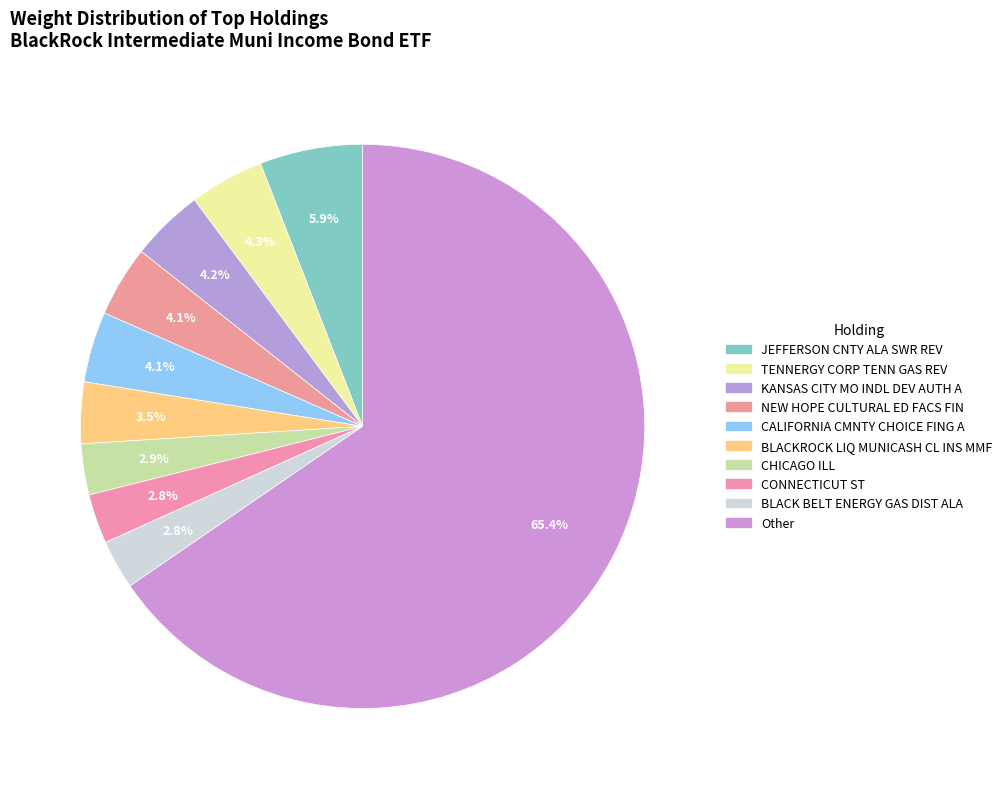

Count the number of slices in the pie.

10